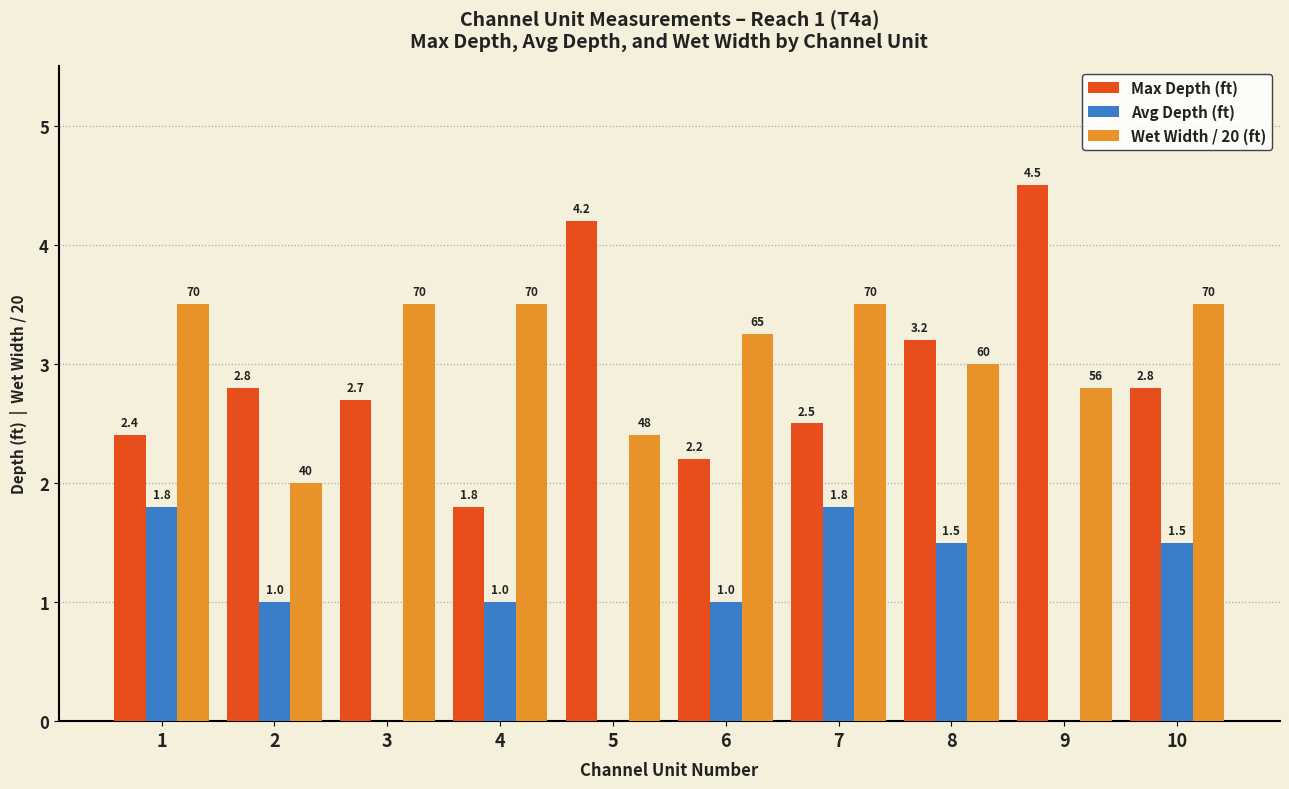

At which label is Wet Width / 20 (ft) closest to 2?

2